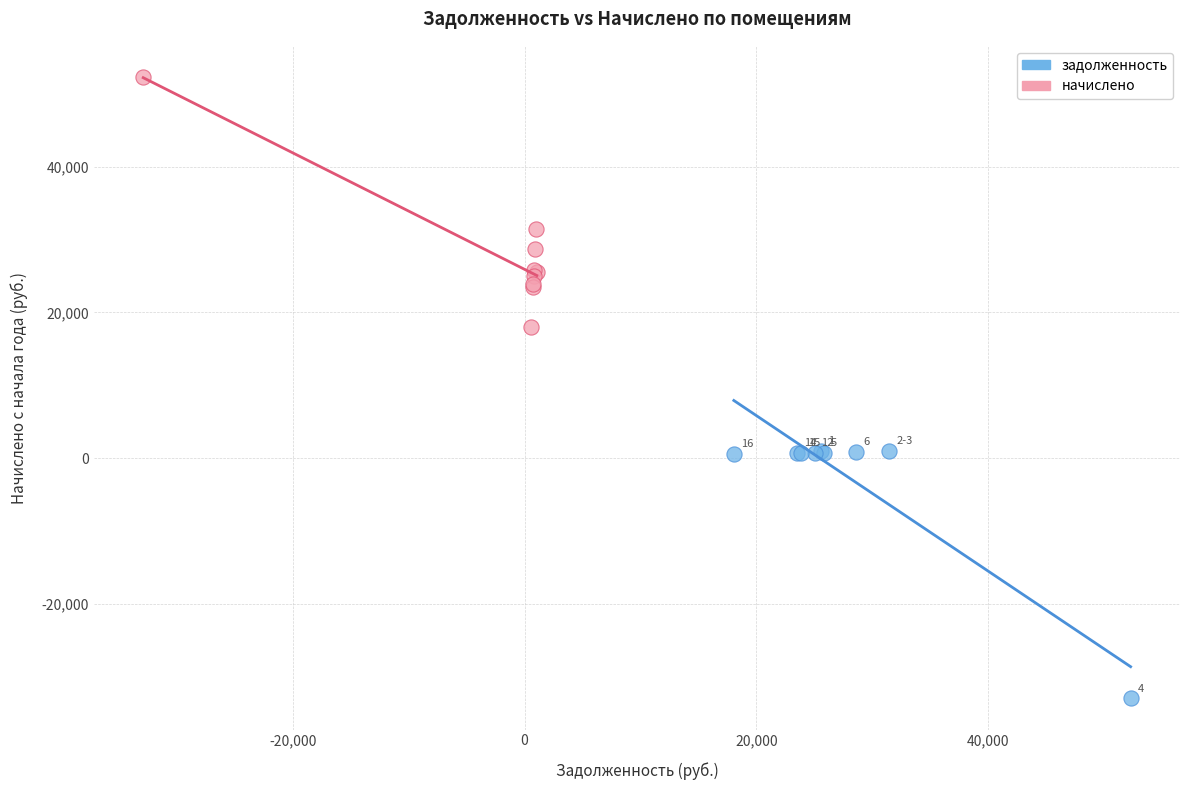

Which series contains the lowest Y value?

задолженность